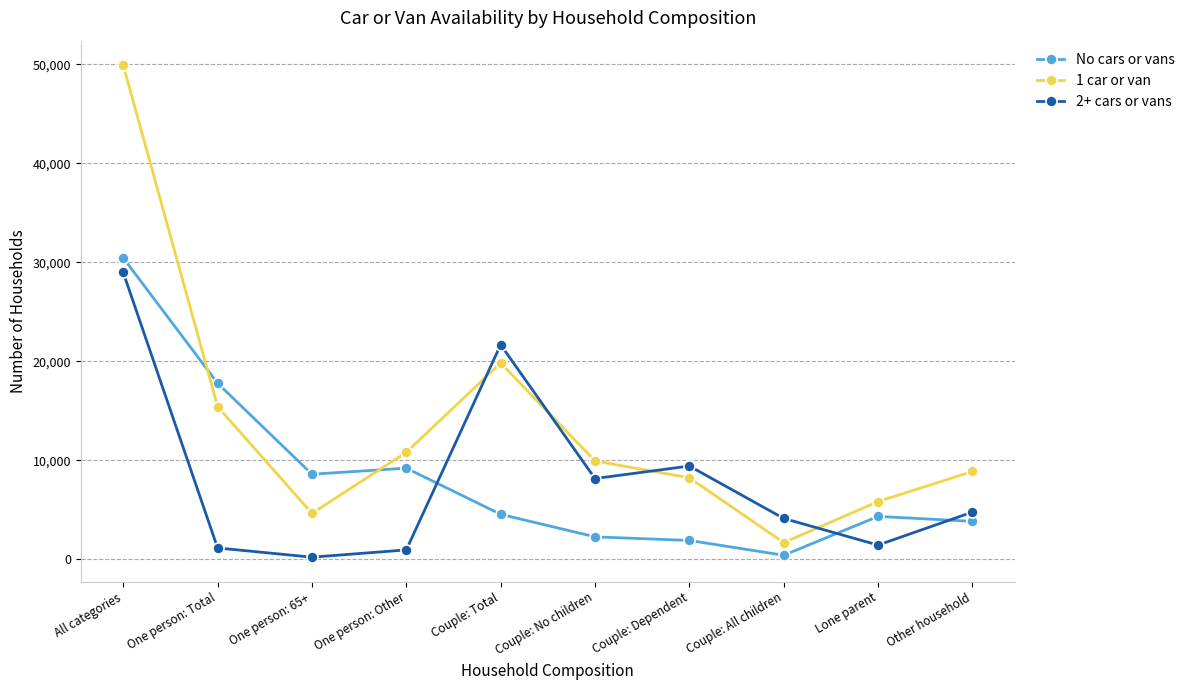

Where is the first local minimum for No cars or vans?

One person: 65+